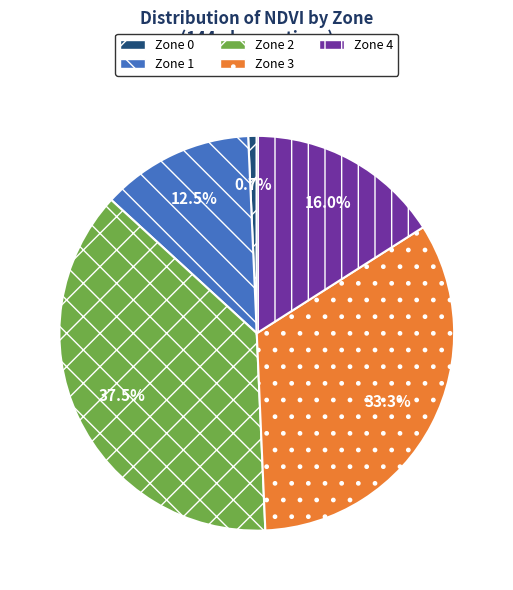

Between Zone 0 and Zone 2, which is larger?

Zone 2